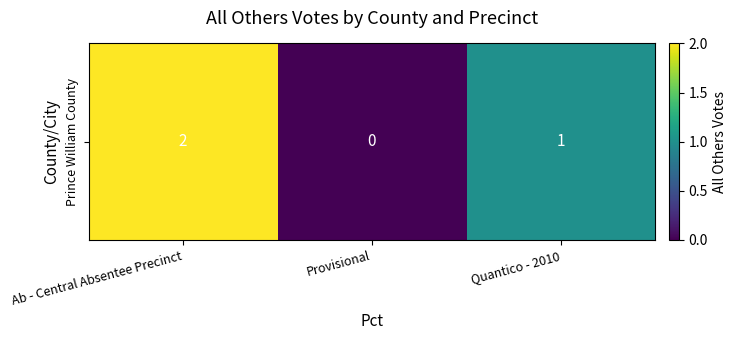

What is the difference between the values at Provisional and Quantico - 2010?

1